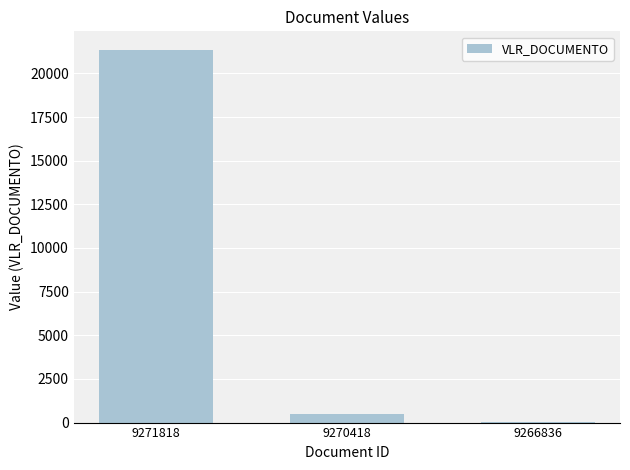

Reading left to right, what are all the values shown in this chart?

9271818=21340.0	9270418=464.2	9266836=44.4